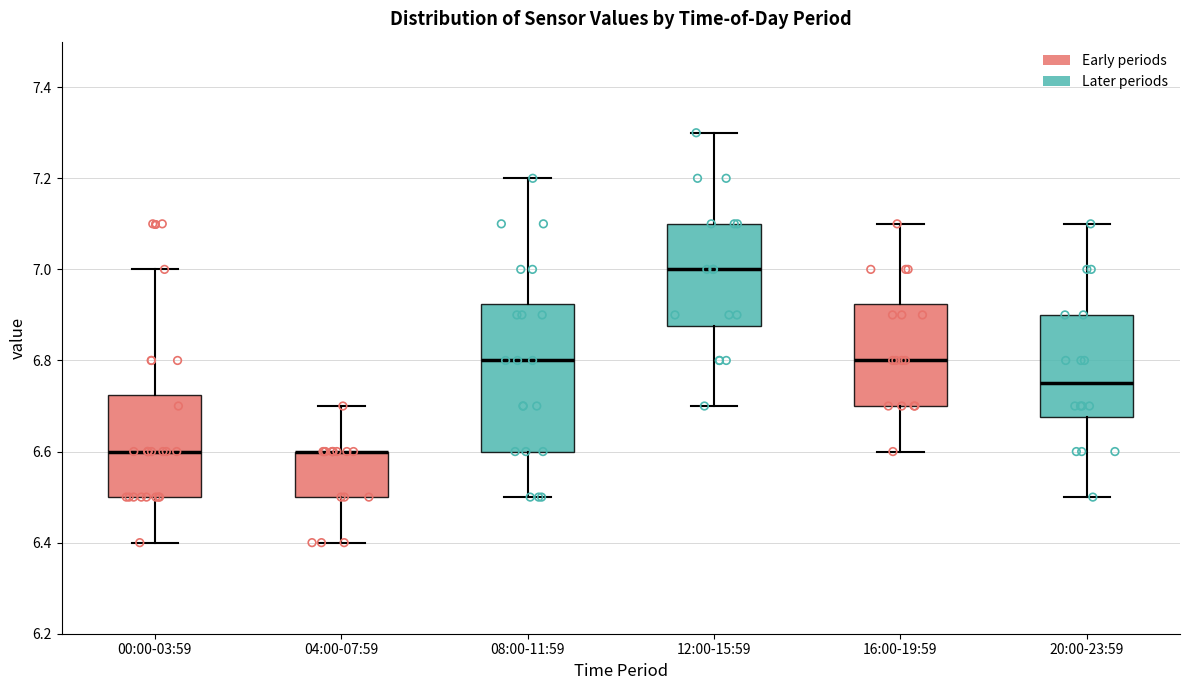

Reading left to right, transcribe this box plot: for each box, give where its median line is, the range the box spans, and where its two whiskers end, as read against the y-axis. The values are not printed on the chart, so give them approximately, as read against the axis.

00:00-03:59: median 6.60, box 6.50 to 6.72, whiskers 6.40 to 7.00
04:00-07:59: median 6.60 (drawn on the box's upper edge), box 6.50 to 6.60, whiskers 6.40 to 6.70
08:00-11:59: median 6.80, box 6.60 to 6.92, whiskers 6.50 to 7.20
12:00-15:59: median 7.00, box 6.88 to 7.10, whiskers 6.70 to 7.30
16:00-19:59: median 6.80, box 6.70 to 6.92, whiskers 6.60 to 7.10
20:00-23:59: median 6.76, box 6.68 to 6.90, whiskers 6.50 to 7.10